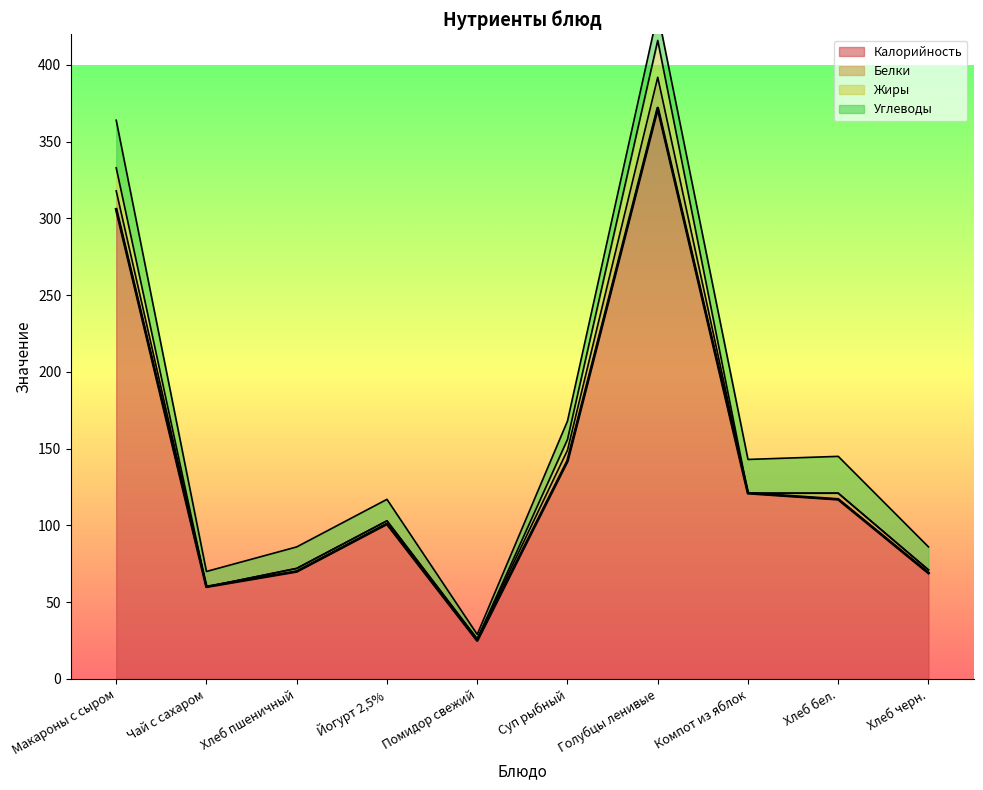

Does the chart have visible grid lines?

No